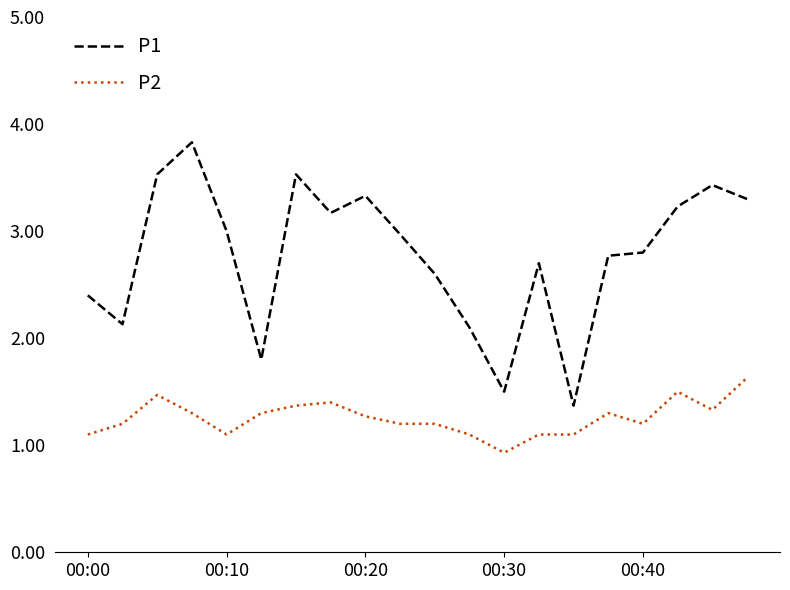

True or false: P1 and P2 intersect in this chart.

False